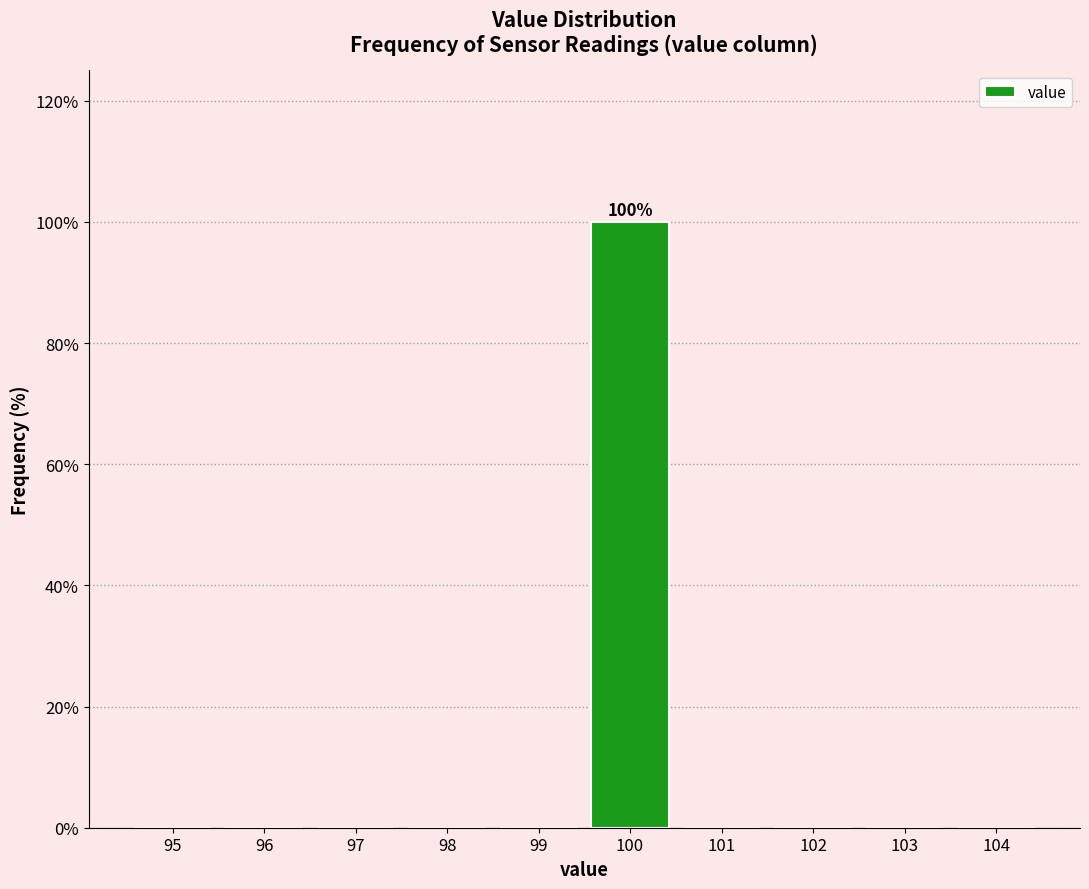

Reading right to left, extract all data points from this chart.

104=0	103=0	102=0	101=0	100=100	99=0	98=0	97=0	96=0	95=0